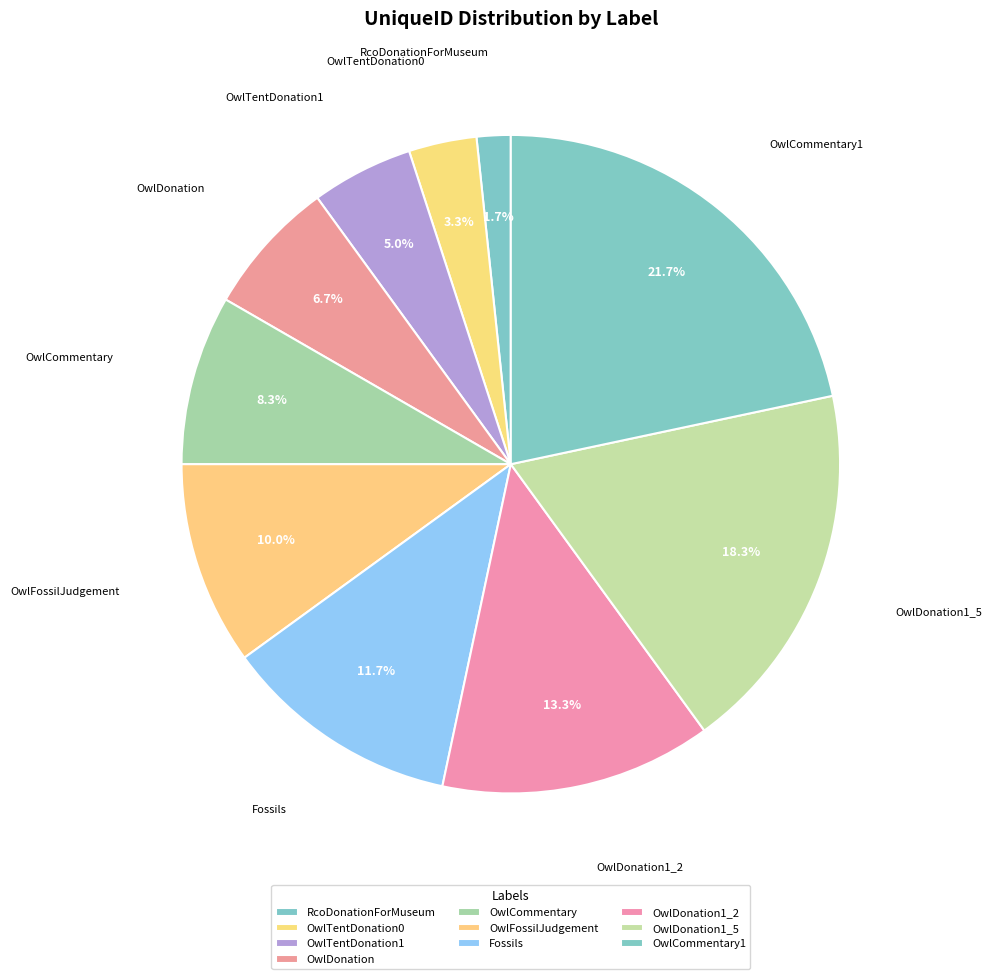

Which slice is the largest?

OwlCommentary1